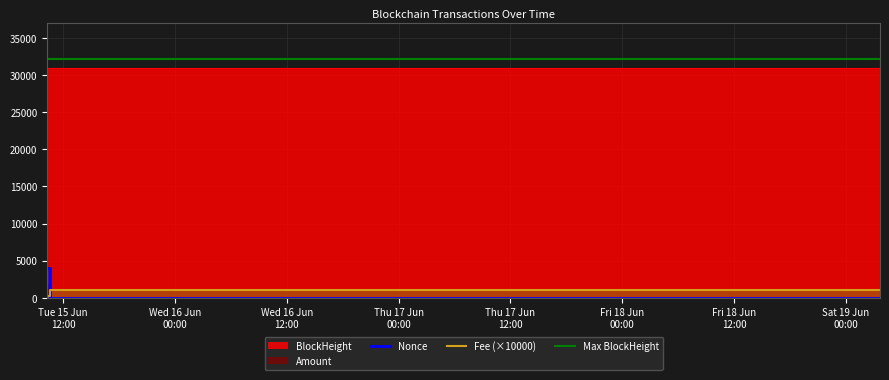

What is the label of the 3rd point from the left?

2021-06-19 03:39:00